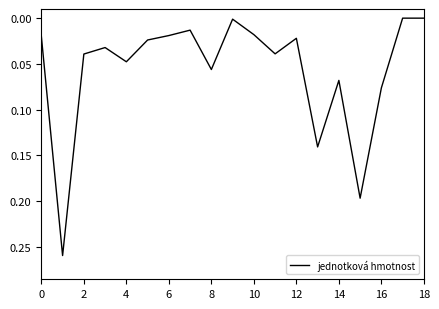

How many lines are shown in the chart?

1